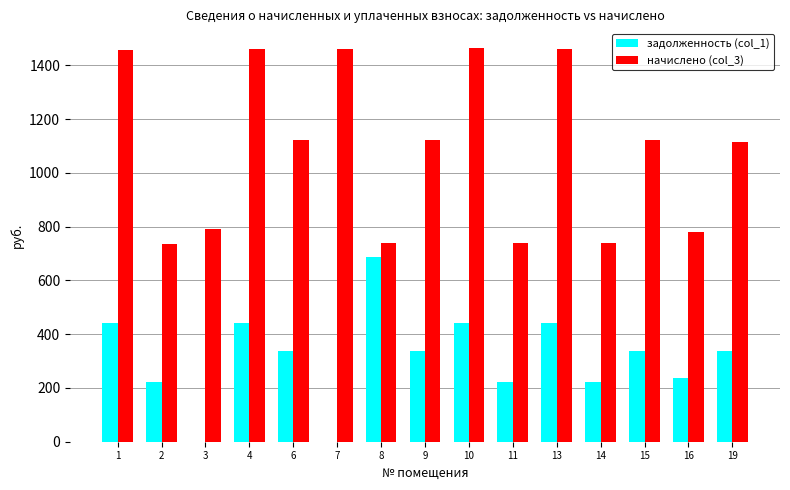

Where does the начислено (col_3) series first go above 1120?

1